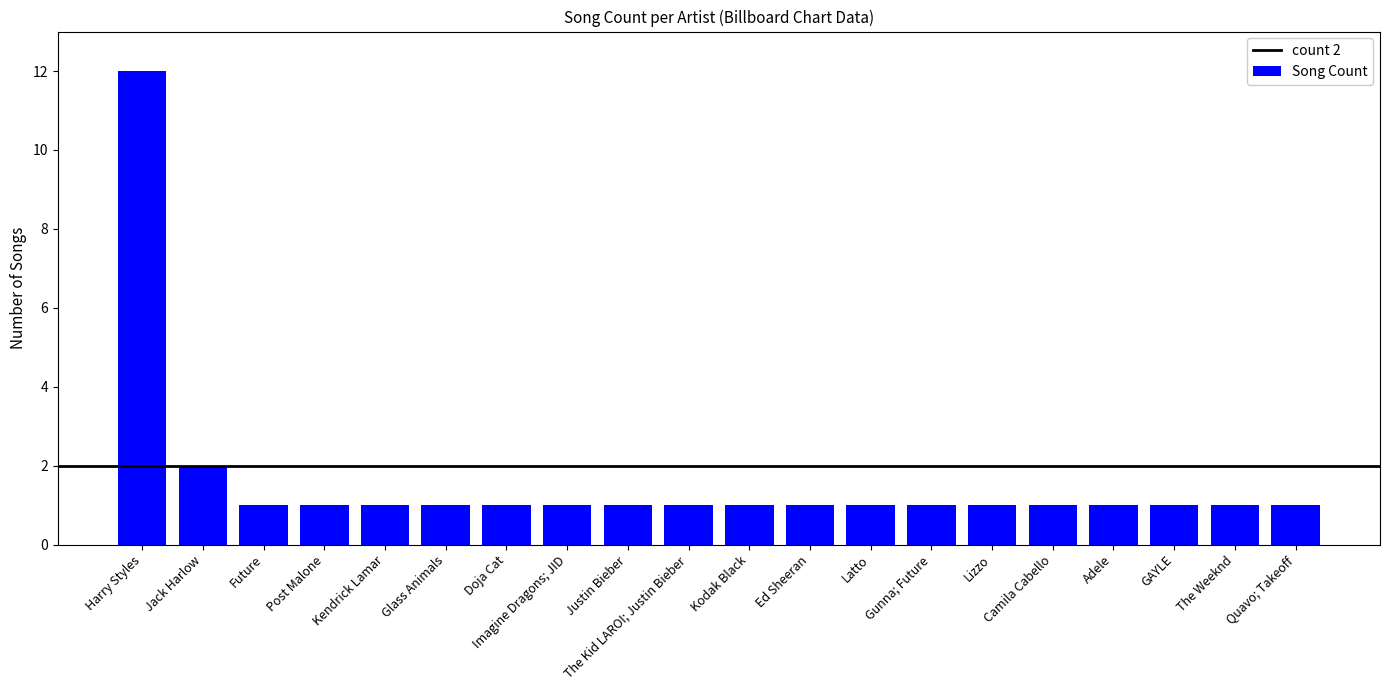

What is the minimum value shown in the chart?

1